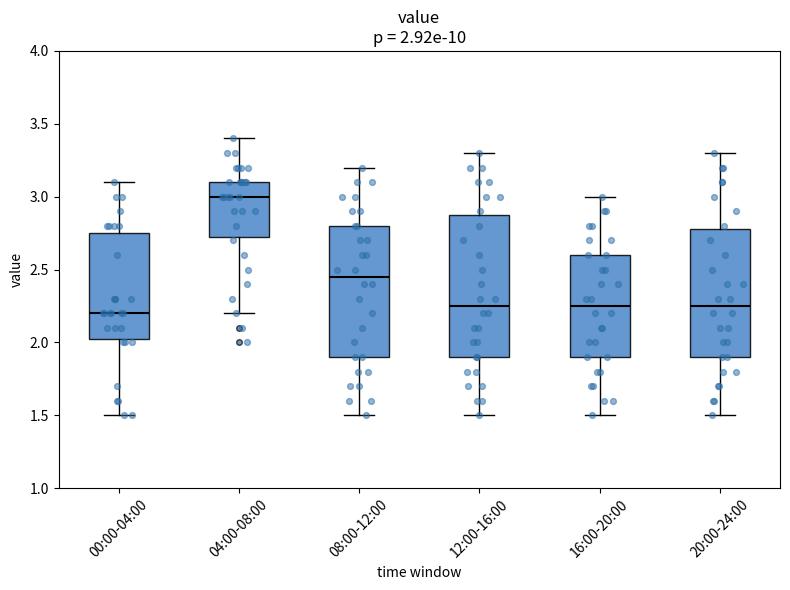

Which box has the highest median line?

04:00-08:00